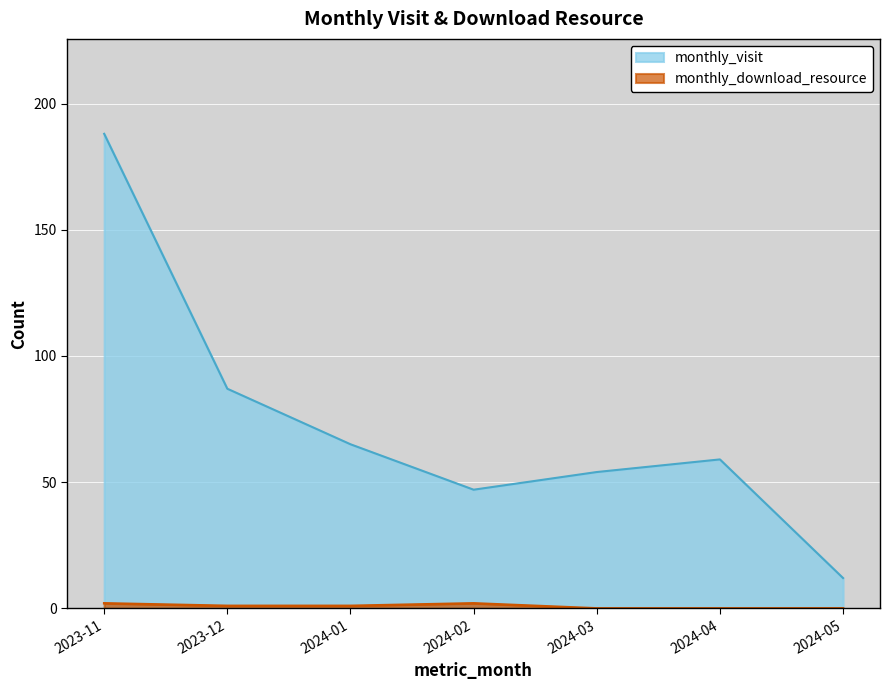

Reading left to right, list all the values displayed in this chart.

monthly_visit: 2023-11=188	2023-12=87	2024-01=65	2024-02=47	2024-03=54	2024-04=59	2024-05=12
monthly_download_resource: 2023-11=2	2023-12=1	2024-01=1	2024-02=2	2024-03=0	2024-04=0	2024-05=0